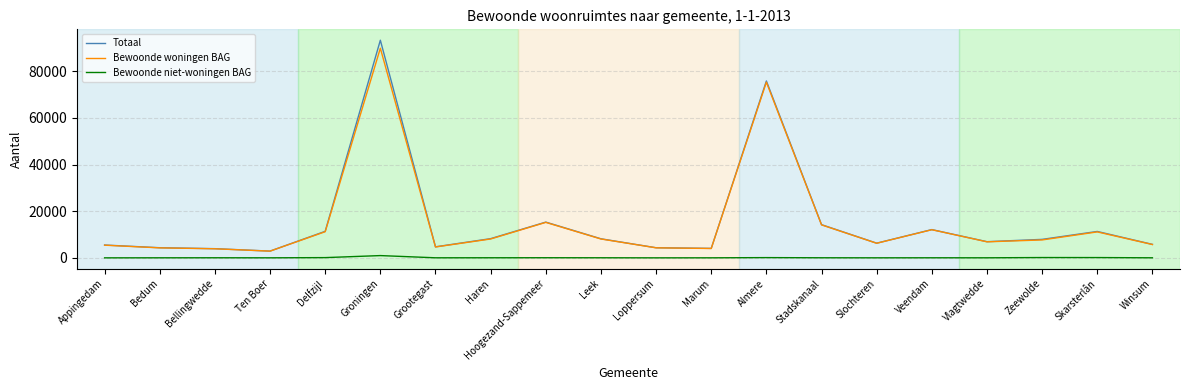

Is the value of Bewoonde woningen BAG at Stadskanaal greater than the value of Totaal at Bedum?

Yes